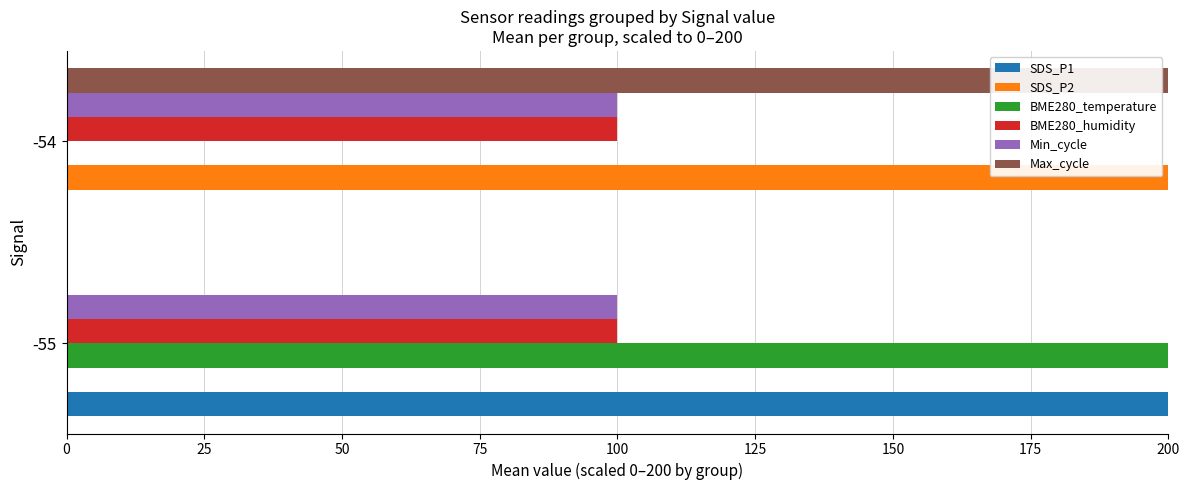

Is it true that SDS_P2 equals 0 at -55?

True